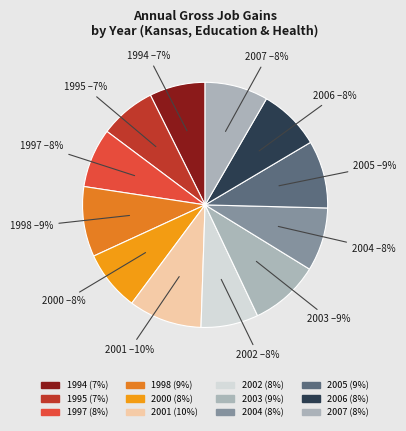

How many segments does this pie chart have?

12